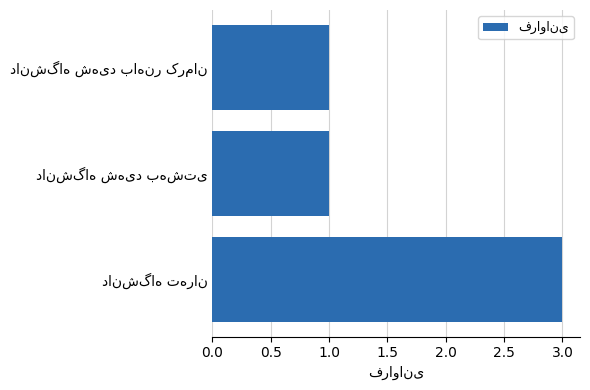

Count the values in the range 1 to 3.

3